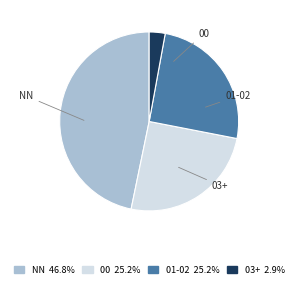

Is there any slice that represents more than half of the pie?

No